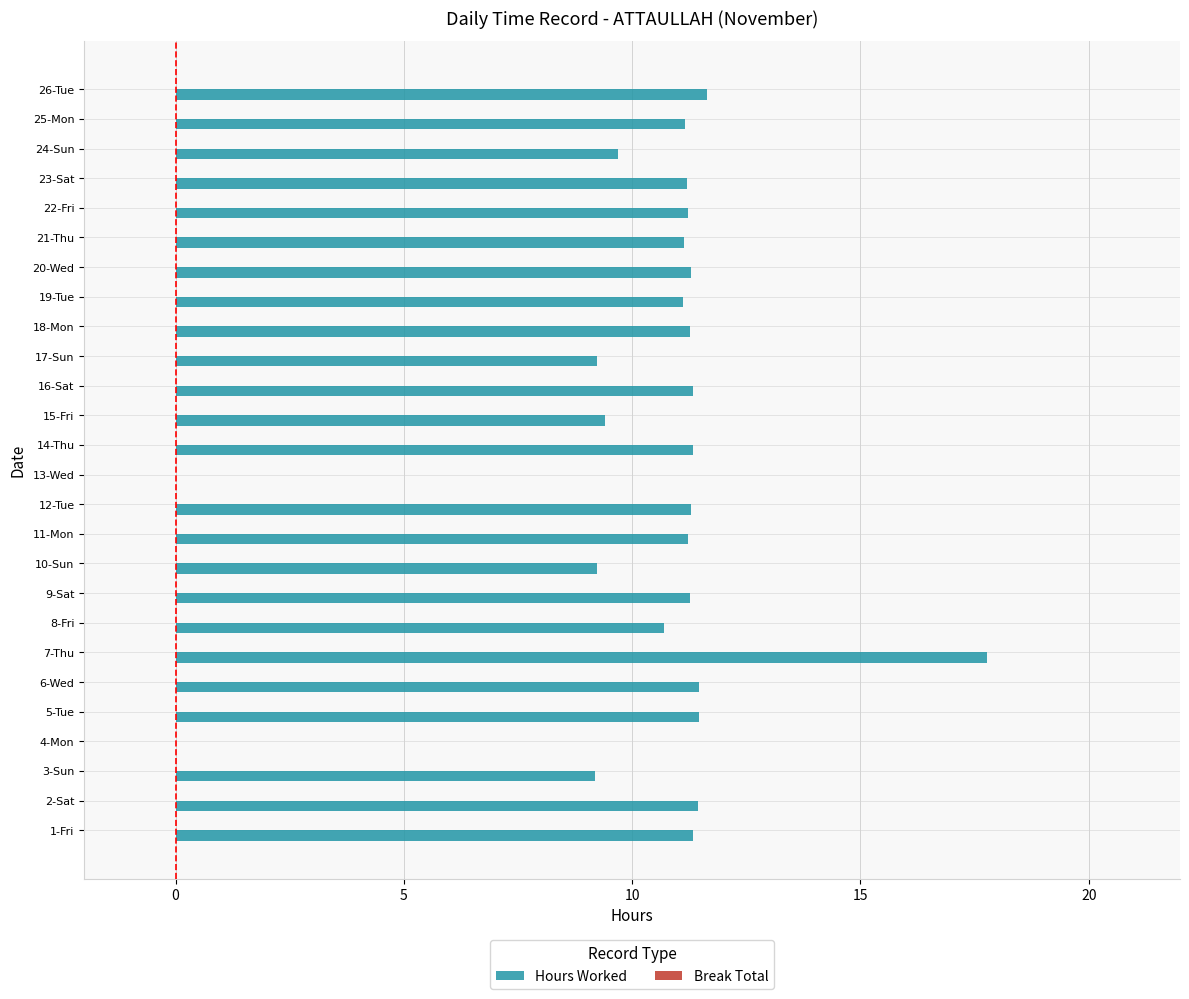

What is the maximum value shown in the chart?

17.8